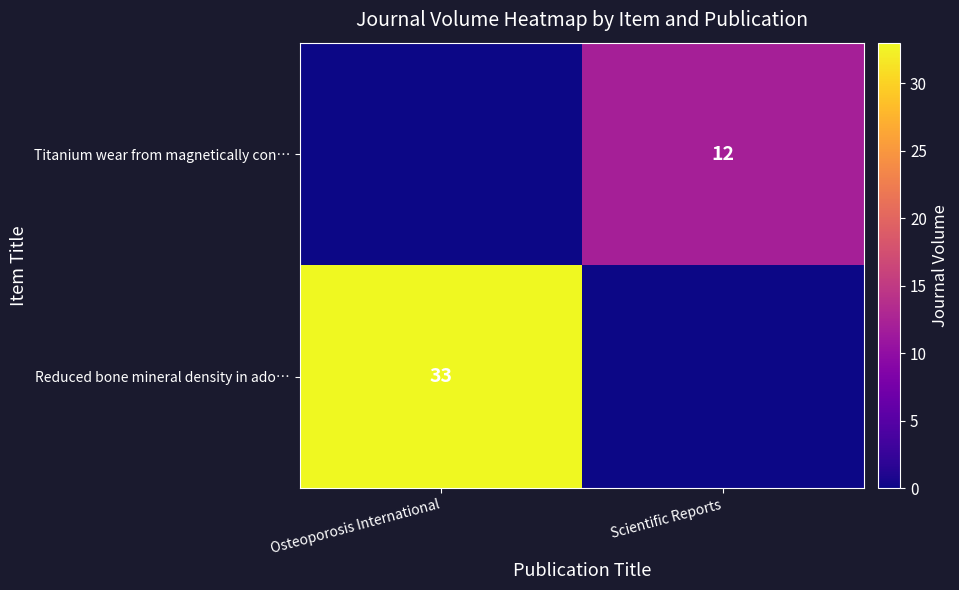

List the series in order of their overall mean, highest first.

Reduced bone mineral density in ado…, Titanium wear from magnetically con…